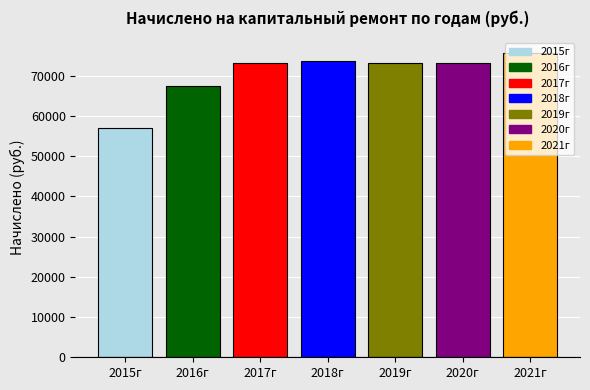

What is the difference between the second highest and second lowest values?

6361.2